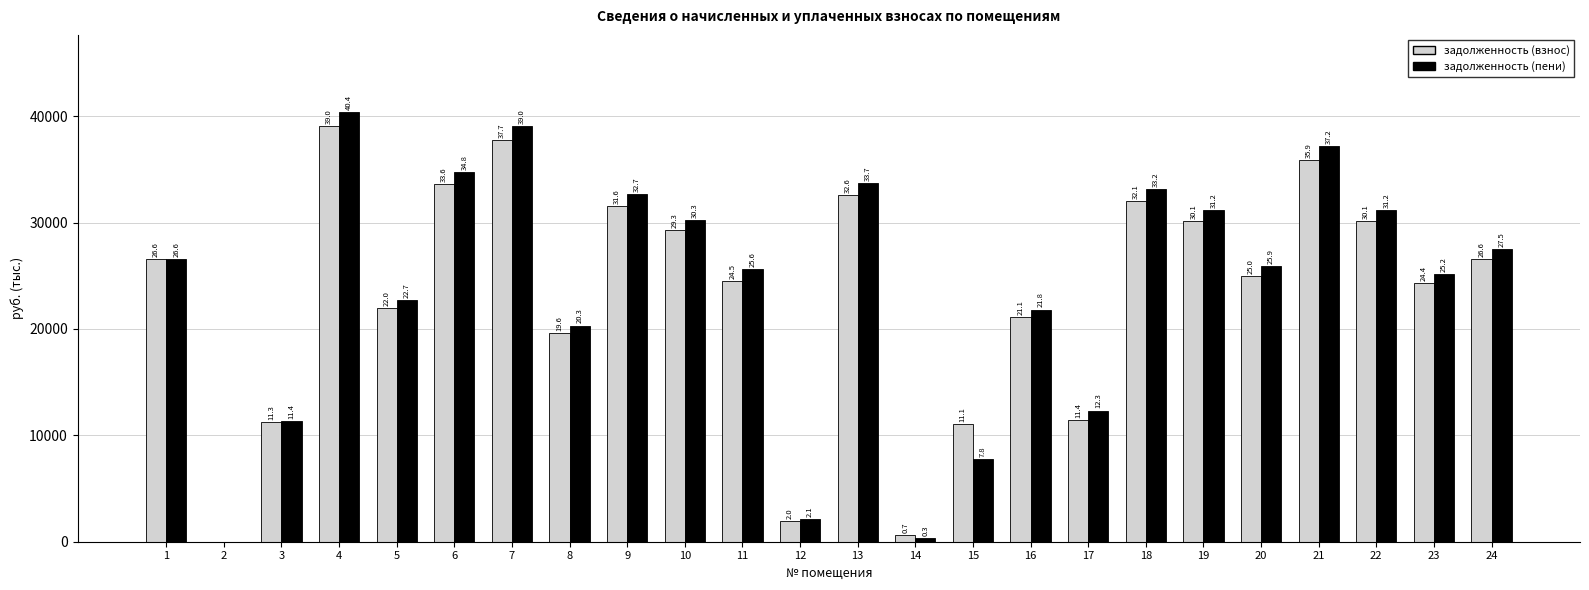

What is the difference between the задолженность (взнос) values at 23 and 6?

9255.7